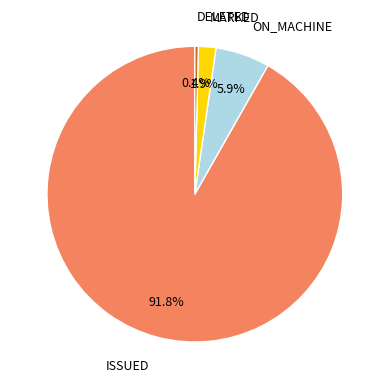

Is there a majority slice in this chart?

Yes